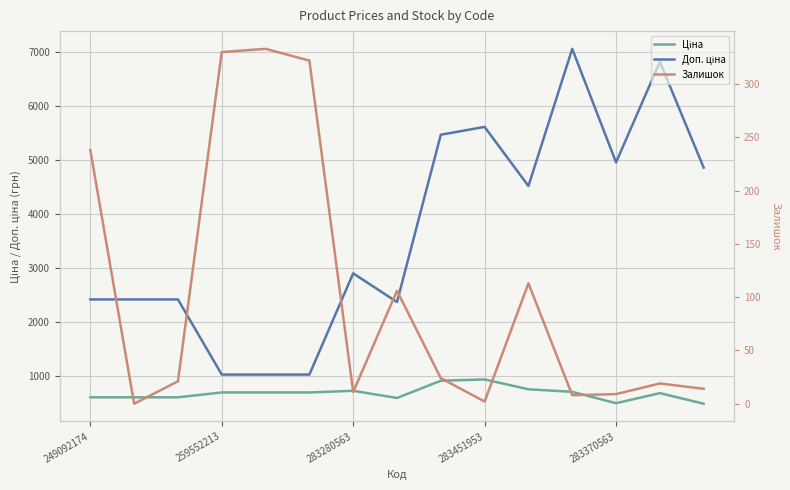

Where is Залишок nearest to the value 166?

10